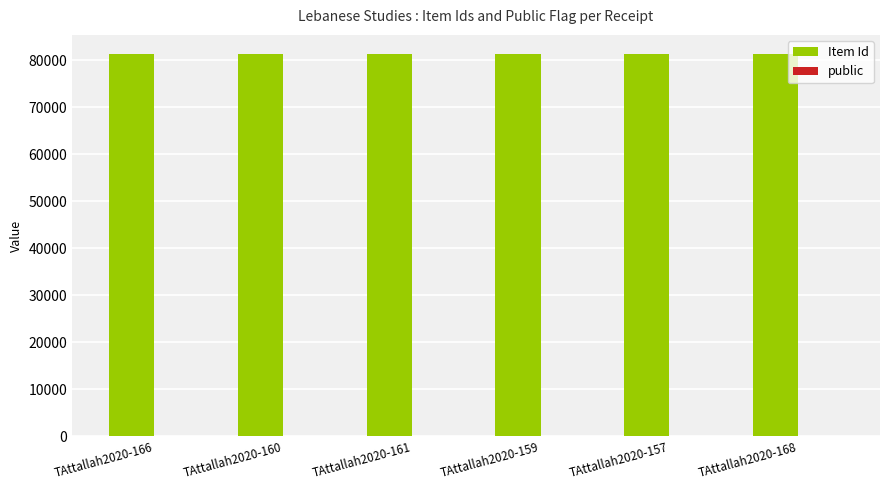

Which series has the largest total across all categories?

Item Id